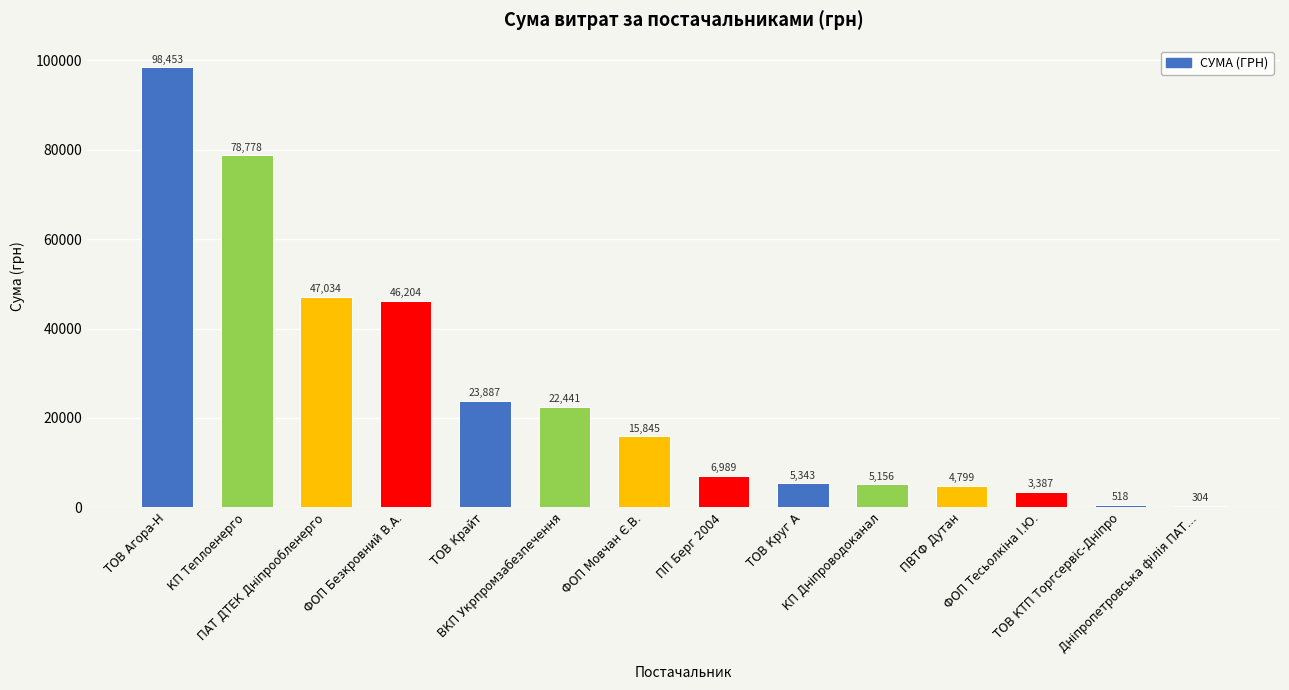

List the labels in order of value, smallest first.

Дніпропетровська філія ПАТ…, ТОВ КТП Торгсервіс-Дніпро, ФОП Тесьолкіна І.Ю., ПВТФ Дутан, КП Дніпроводоканал, ТОВ Круг А, ПП Берг 2004, ФОП Мовчан Є.В., ВКП Укрпромзабезпечення, ТОВ Крайт, ФОП Безкровний В.А., ПАТ ДТЕК Дніпрообленерго, КП Теплоенерго, ТОВ Агора-Н